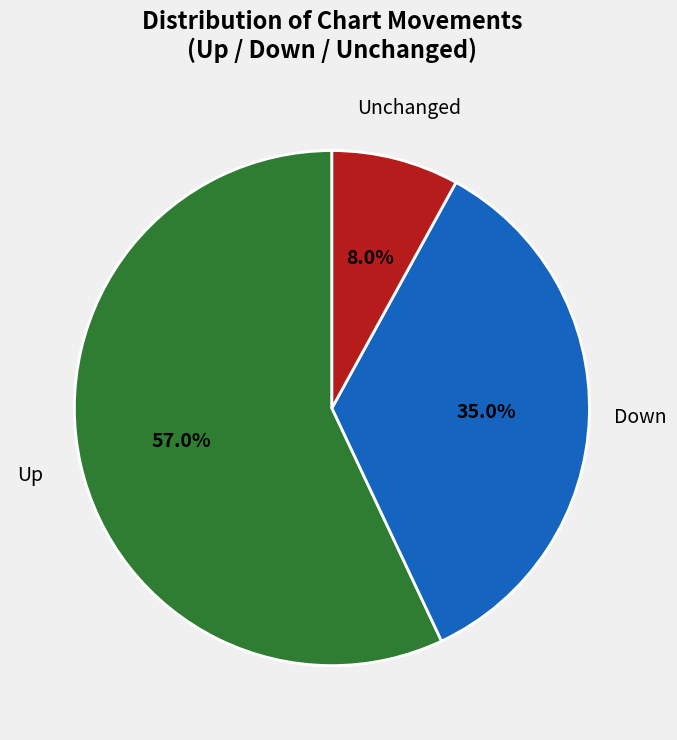

What is the majority slice?

Up